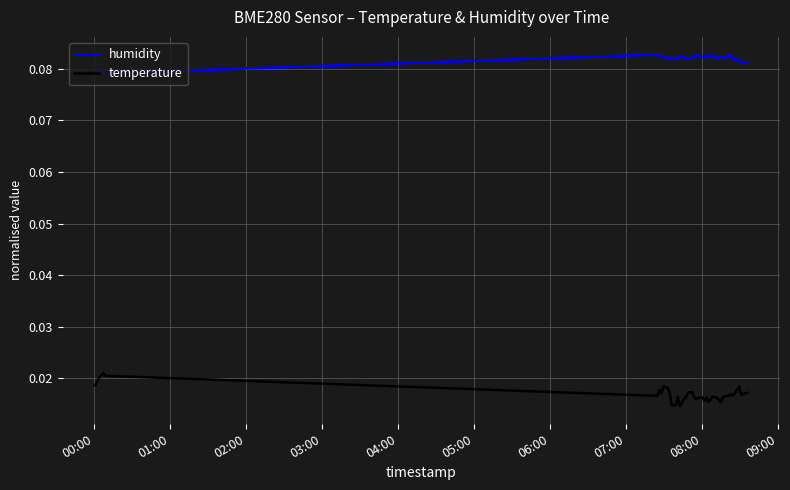

Rank the series by their average value, from highest to lowest.

humidity, temperature